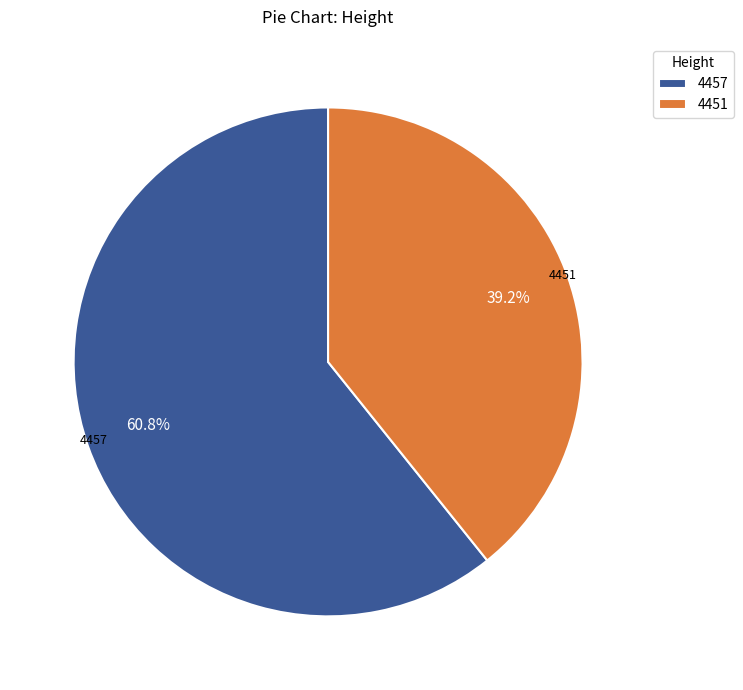

To the nearest percent, what portion does 4451 represent?

39%